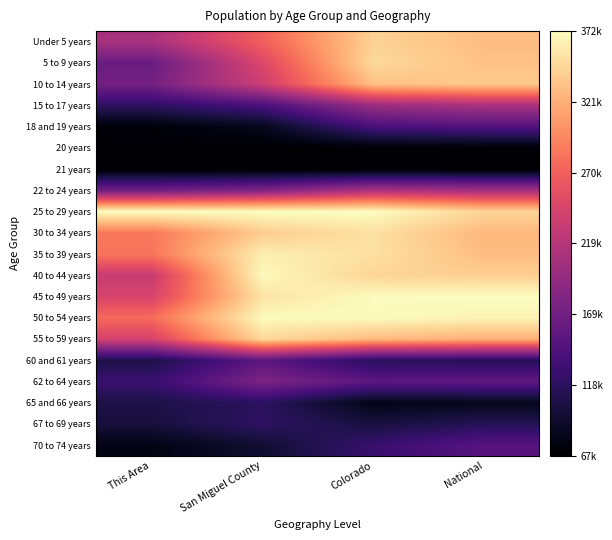

Reading right to left, what are all the values shown in this chart?

Under 5 years: National=0.9	Colorado=0.9	San Miguel County=0.7	This Area=0.5
5 to 9 years: National=0.9	Colorado=0.9	San Miguel County=0.6	This Area=0.3
10 to 14 years: National=0.9	Colorado=0.9	San Miguel County=0.6	This Area=0.3
15 to 17 years: National=0.5	Colorado=0.4	San Miguel County=0.2	This Area=0.2
18 and 19 years: National=0.3	Colorado=0.2	San Miguel County=0.1	This Area=0.0
20 years: National=0.0	Colorado=0.0	San Miguel County=0.0	This Area=0.0
21 years: National=0.0	Colorado=0.0	San Miguel County=0.0	This Area=0.0
22 to 24 years: National=0.5	Colorado=0.5	San Miguel County=0.4	This Area=0.3
25 to 29 years: National=0.9	Colorado=1.0	San Miguel County=1.0	This Area=1.0
30 to 34 years: National=0.9	Colorado=0.9	San Miguel County=0.9	This Area=0.7
35 to 39 years: National=0.9	Colorado=0.9	San Miguel County=1.0	This Area=0.7
40 to 44 years: National=0.9	Colorado=0.9	San Miguel County=1.0	This Area=0.5
45 to 49 years: National=1.0	Colorado=1.0	San Miguel County=0.9	This Area=0.6
50 to 54 years: National=1.0	Colorado=1.0	San Miguel County=1.0	This Area=0.7
55 to 59 years: National=0.8	Colorado=0.9	San Miguel County=0.9	This Area=0.6
60 and 61 years: National=0.2	Colorado=0.2	San Miguel County=0.3	This Area=0.1
62 to 64 years: National=0.3	Colorado=0.3	San Miguel County=0.4	This Area=0.2
65 and 66 years: National=0.1	Colorado=0.0	San Miguel County=0.2	This Area=0.1
67 to 69 years: National=0.2	Colorado=0.1	San Miguel County=0.2	This Area=0.1
70 to 74 years: National=0.3	Colorado=0.2	San Miguel County=0.1	This Area=0.0